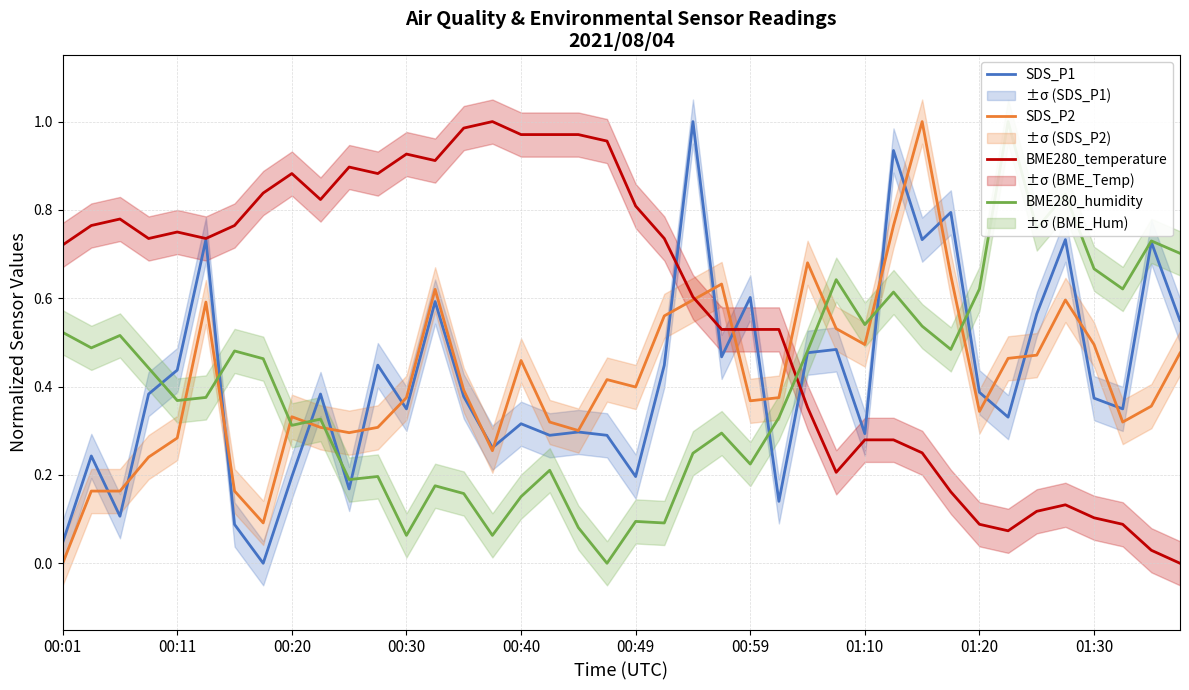

The BME280_temperature series shows 0.9 at 00:59. True or false?

False